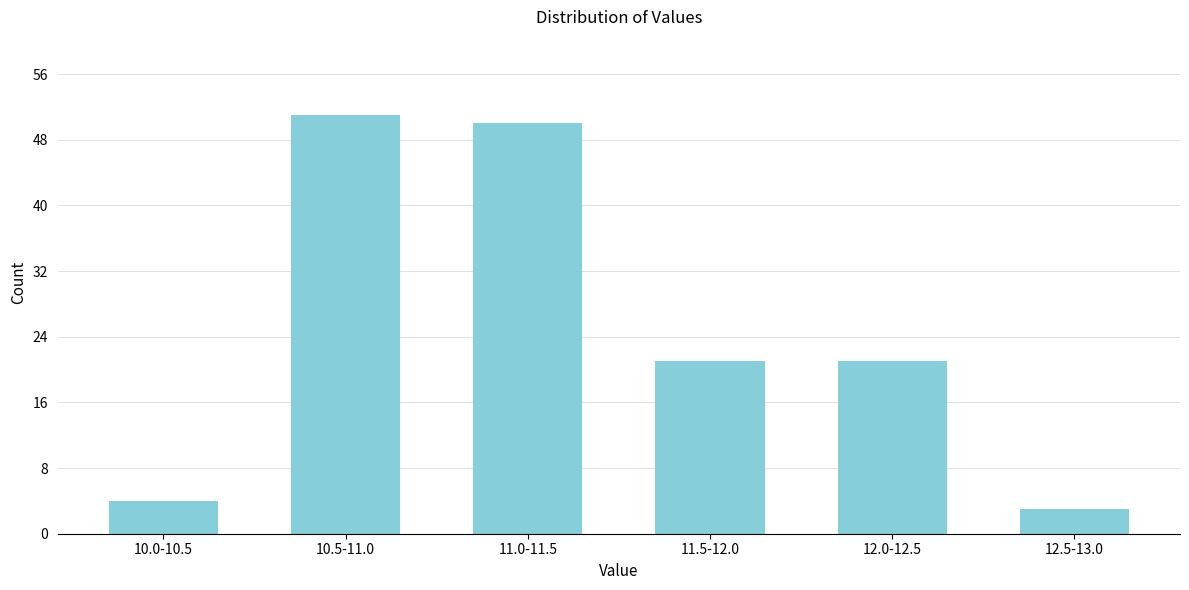

Reading right to left, extract all data points from this chart.

3	21	21	50	51	4